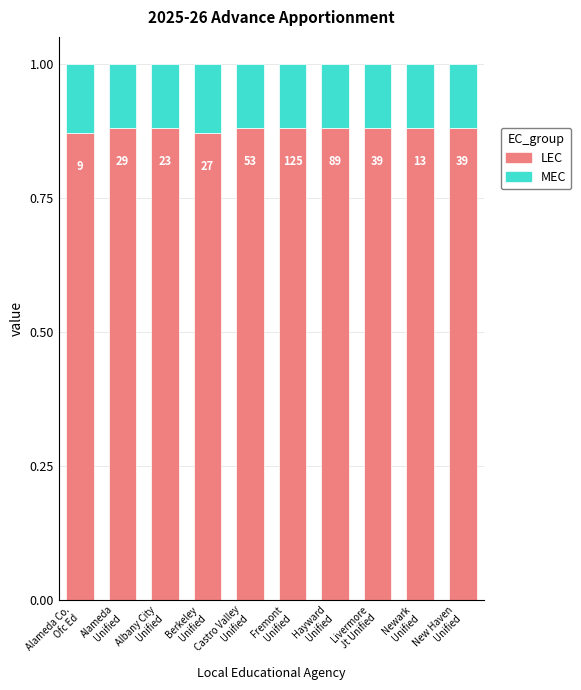

Does the chart contain any negative values?

No